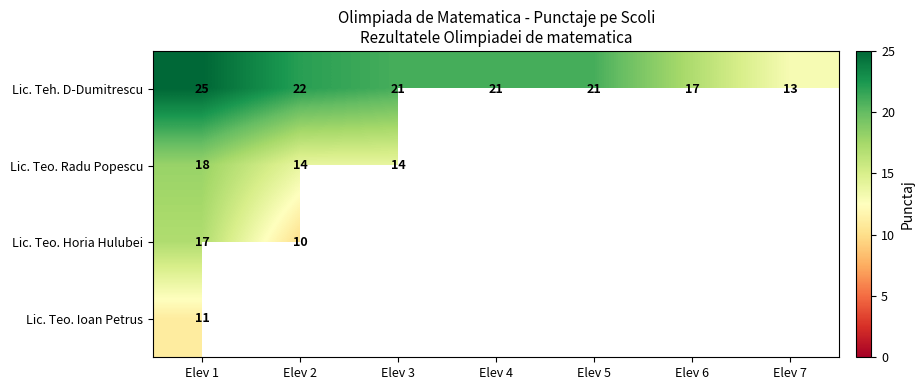

What is the difference between the maximum and minimum values in the Lic. Teh. D-Dumitrescu series?

12